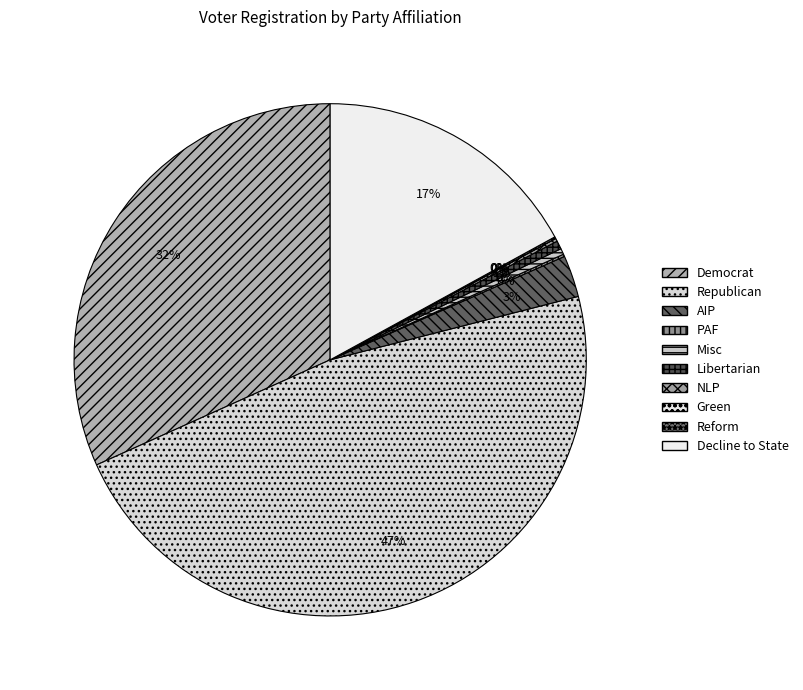

How many slices are in this pie chart?

10